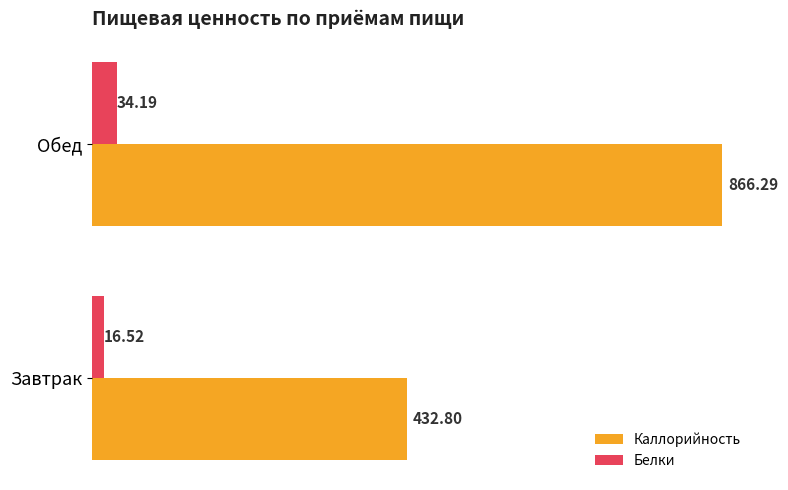

Rank the categories by Каллорийность value from highest to lowest.

Обед, Завтрак